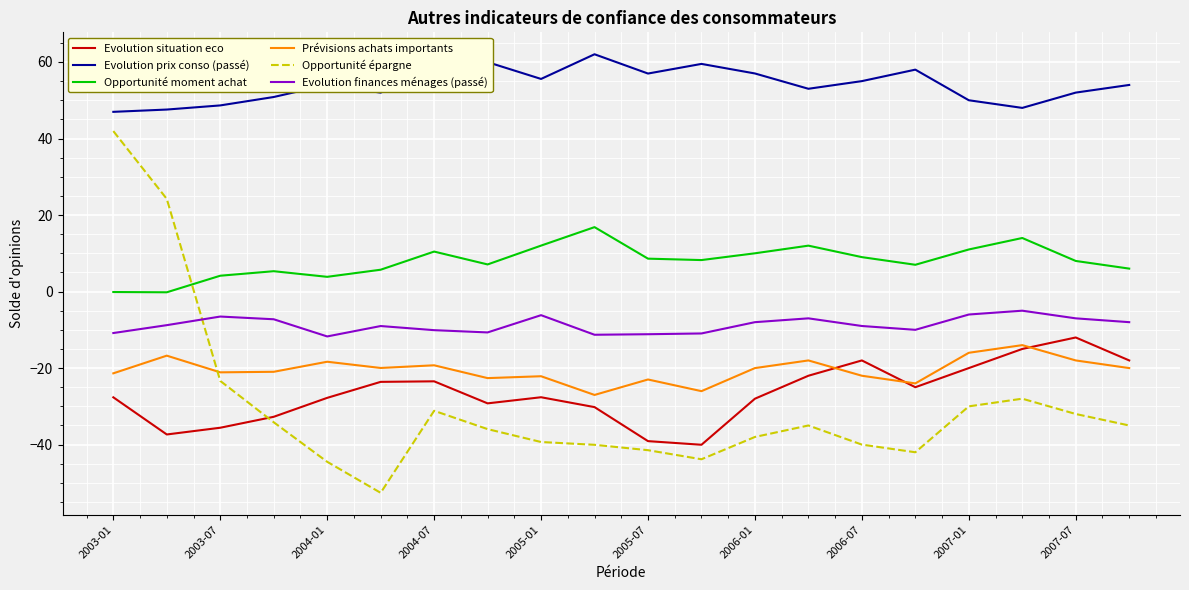

True or false: Prévisions achats importants and Opportunité moment achat intersect in this chart.

False